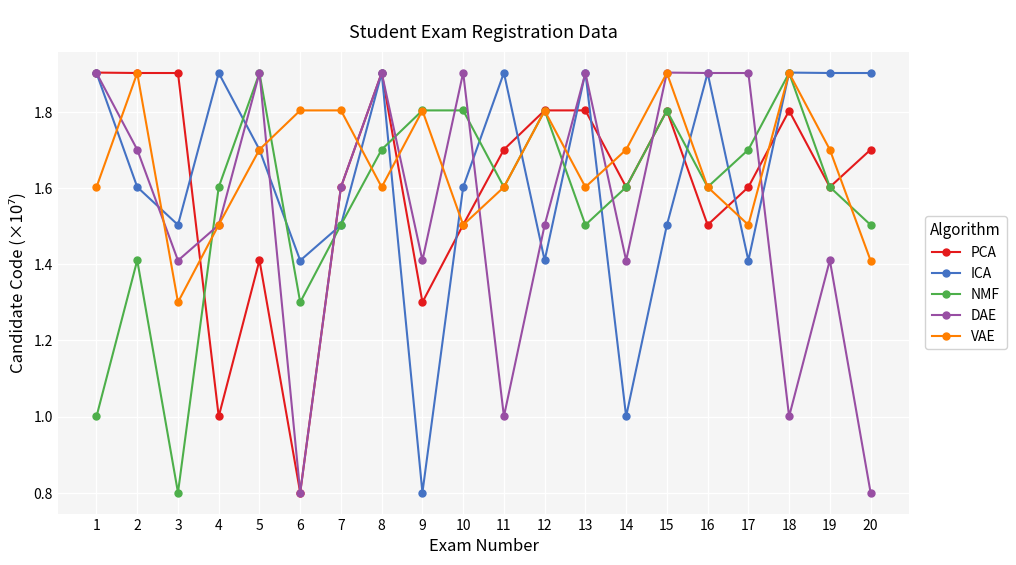

What is the minimum value for VAE?

1.3